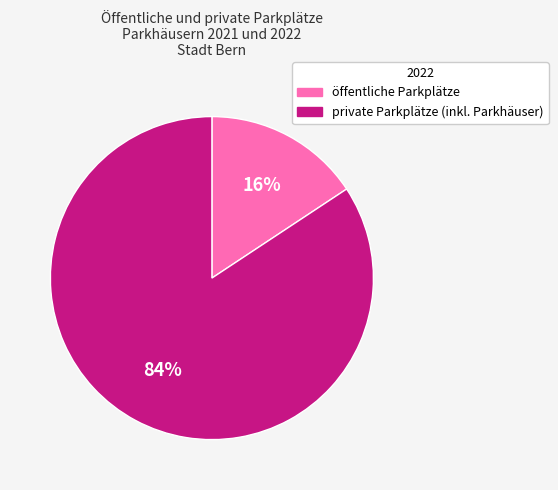

What percentage is the private Parkplätze (inkl. Parkhäuser) slice, to the nearest percent?

84%